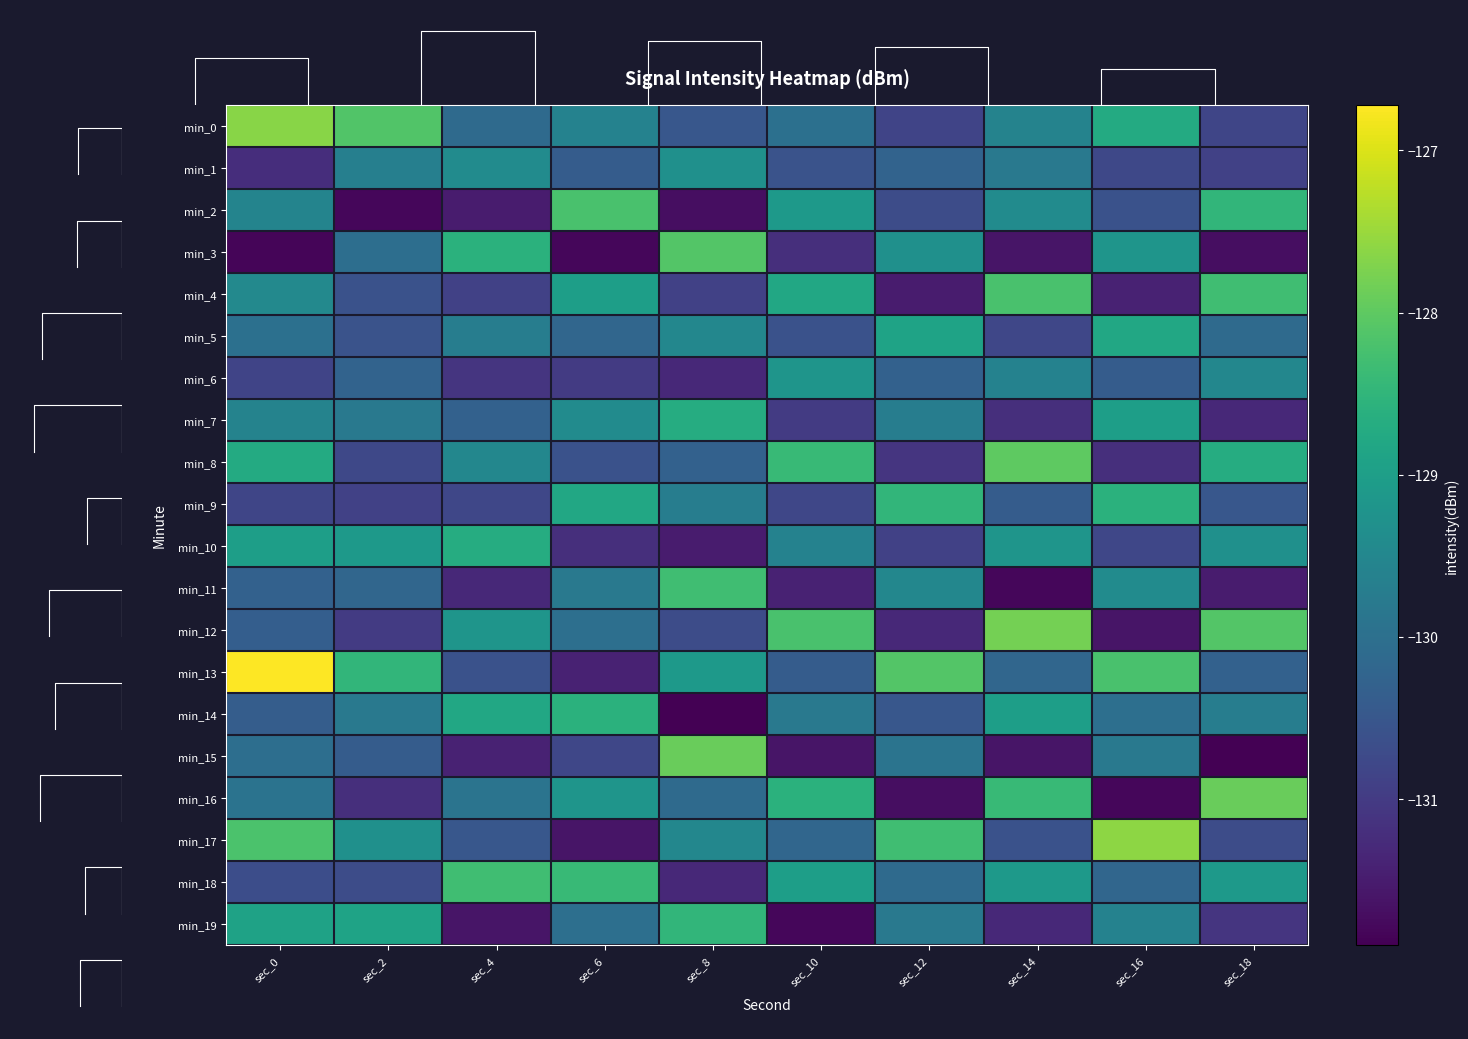

What is the difference between the min_4 values at sec_14 and sec_12?

3.3